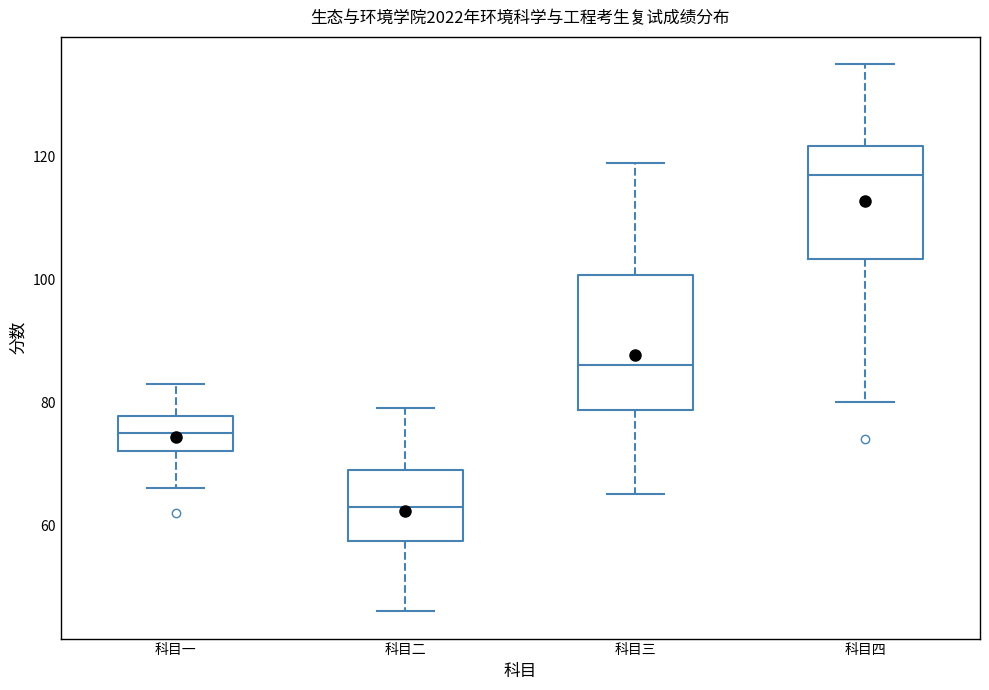

Reading left to right, transcribe this box plot: for each box, give where its median line is, the range the box spans, and where its two whiskers end, as read against the y-axis. The values are not printed on the chart, so give them approximately, as read against the axis.

科目一: median 76, box 72 to 78, whiskers 66 to 84
科目二: median 64, box 58 to 70, whiskers 46 to 80
科目三: median 86, box 78 to 100, whiskers 66 to 120
科目四: median 118, box 104 to 122, whiskers 80 to 136